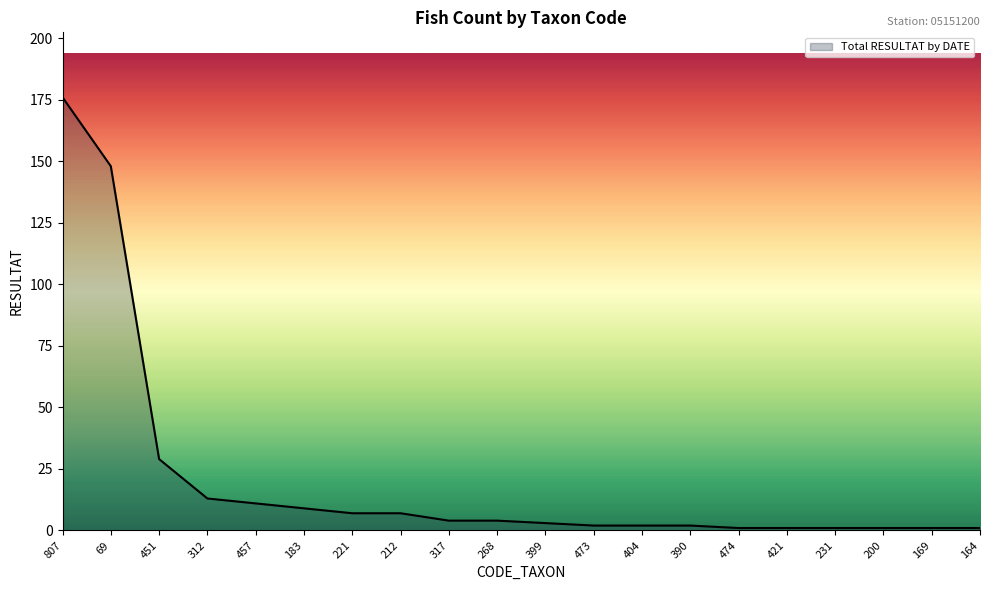

True or false: the data shows 29 at 451.

True